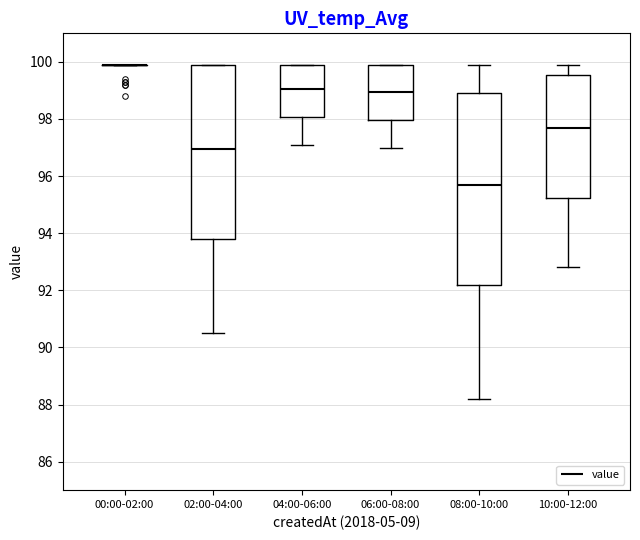

Reading left to right, read every box against the y-axis: the position of its median line, the range the box covers, and the ends of its whiskers. The values are not printed on the chart, so give them approximately, as read against the axis.

00:00-02:00: box collapsed to a line at 100.0, whiskers 100.0 to 100.0
02:00-04:00: median 97.0, box 93.8 to 100.0, whiskers 90.6 to 100.0
04:00-06:00: median 99.0, box 98.0 to 100.0, whiskers 97.2 to 100.0
06:00-08:00: median 99.0, box 98.0 to 100.0, whiskers 97.0 to 100.0
08:00-10:00: median 95.8, box 92.2 to 99.0, whiskers 88.2 to 100.0
10:00-12:00: median 97.8, box 95.2 to 99.6, whiskers 92.8 to 100.0